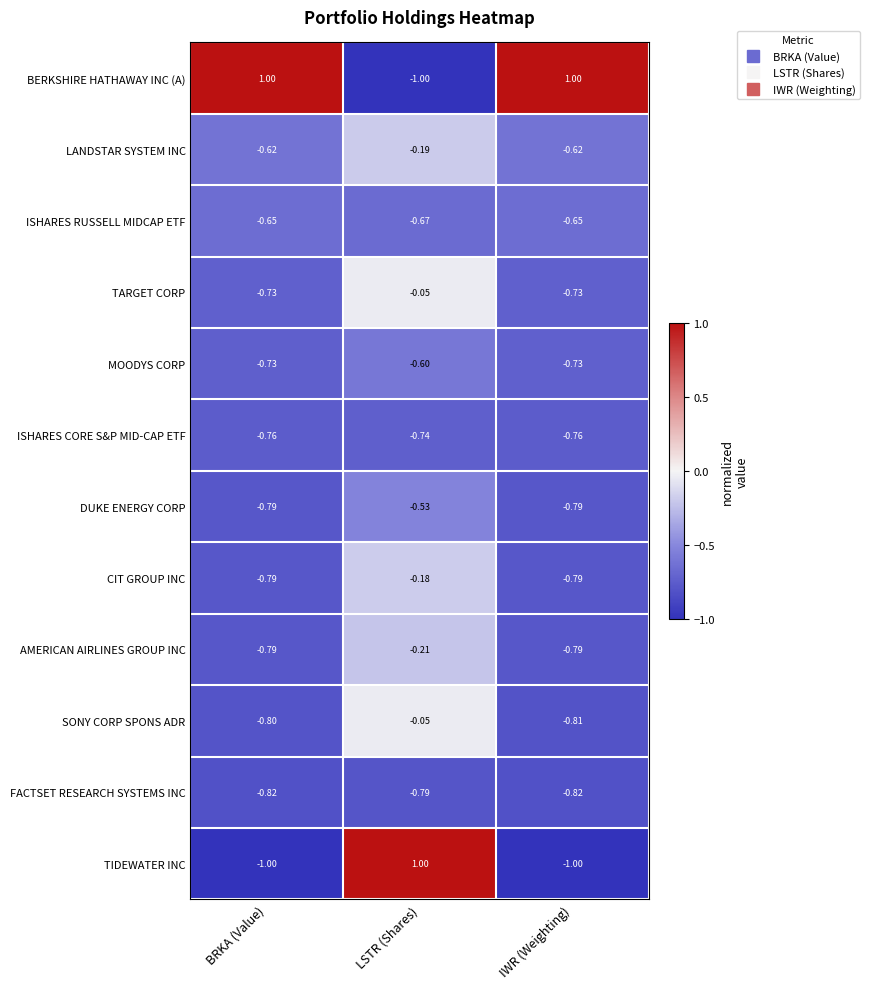

Which series has the largest total across all categories?

BERKSHIRE HATHAWAY INC (A)